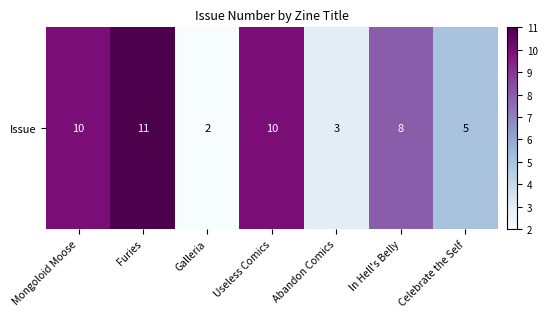

Which has a higher value, Useless Comics or Galleria?

Useless Comics